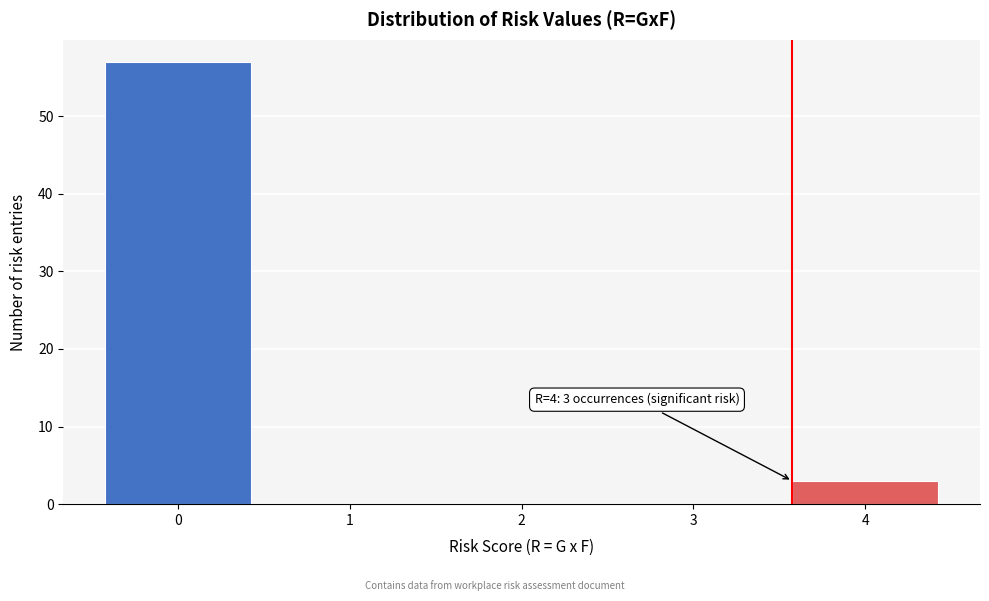

Reading left to right, what are all the values shown in this chart?

0=57	1=0	2=0	3=0	4=3